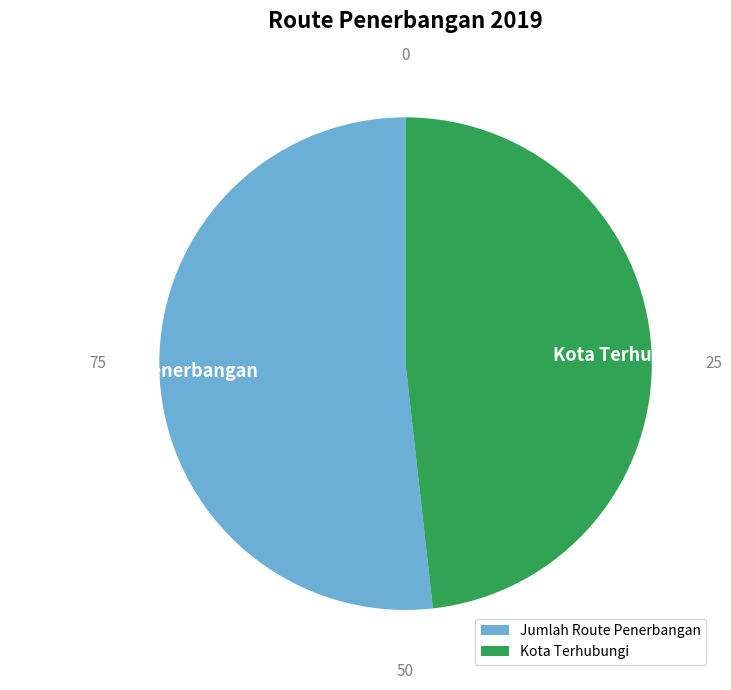

Count the number of slices in the pie.

2